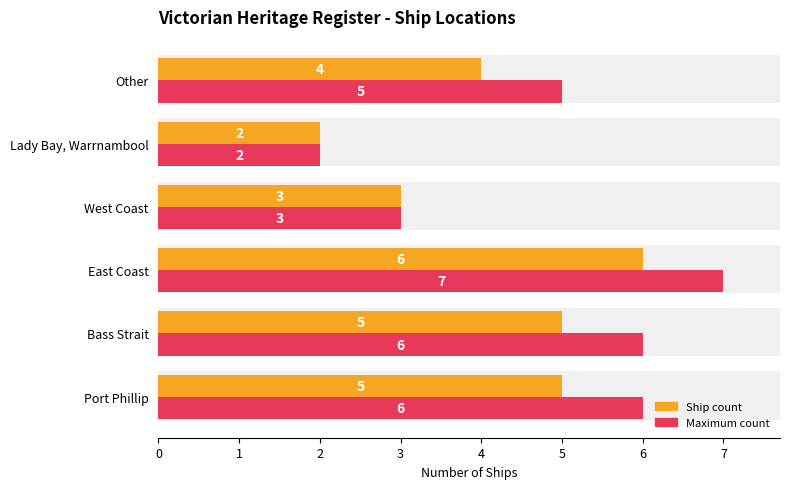

List the series in order of their peak value, highest first.

Maximum count, Ship count